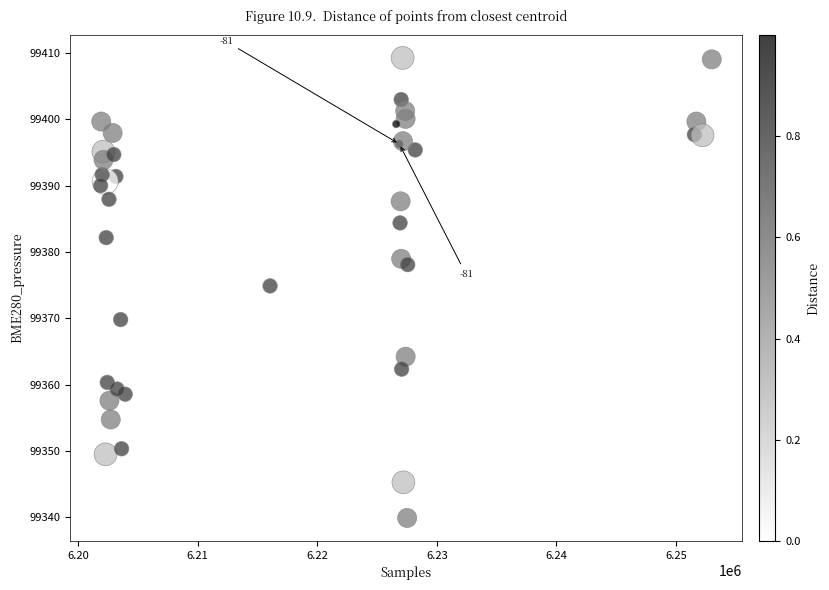

What Y value in the scatter plot is closest to 99374?

99374.9